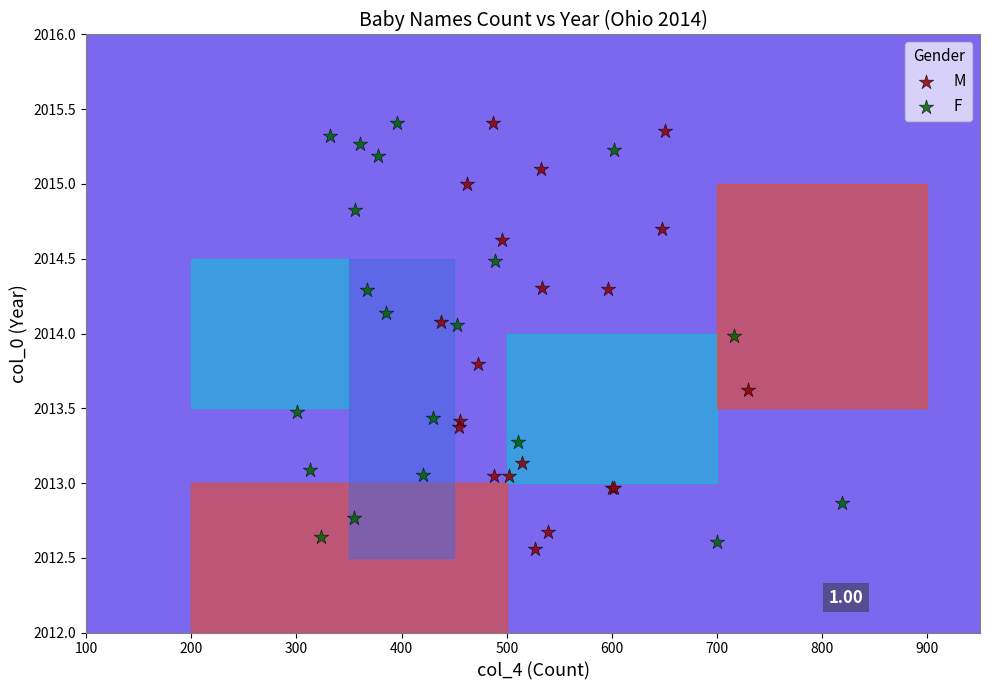

Which series has the widest spread of Y values?

M